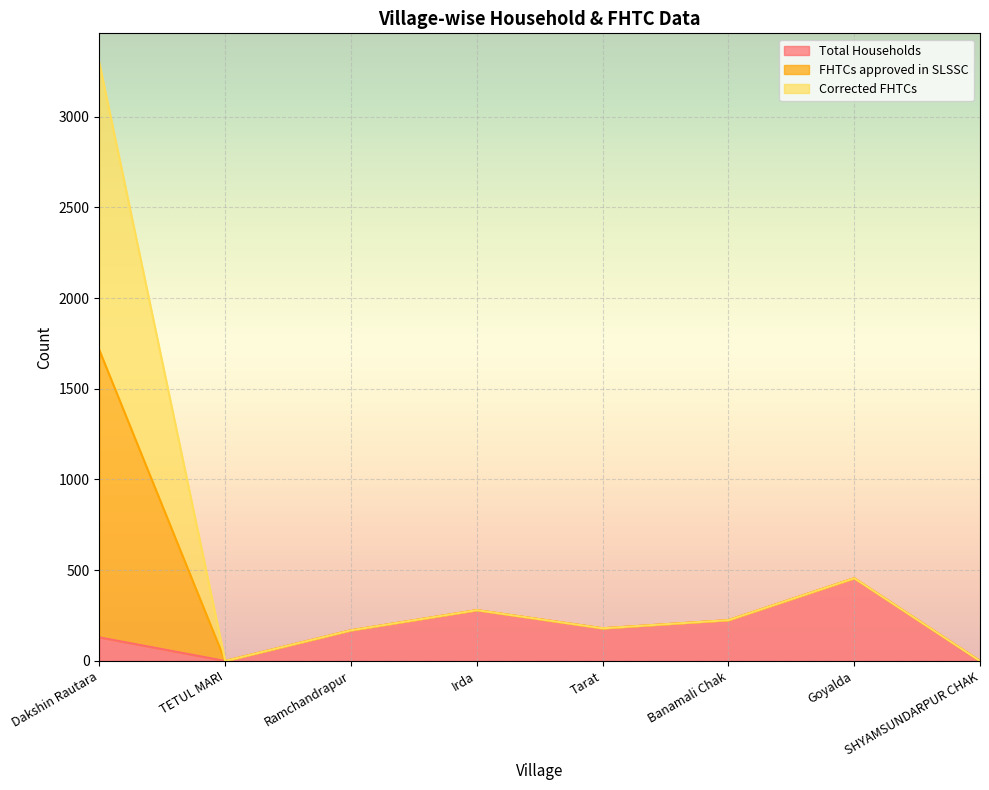

Which series has the largest total across all categories?

FHTCs approved in SLSSC